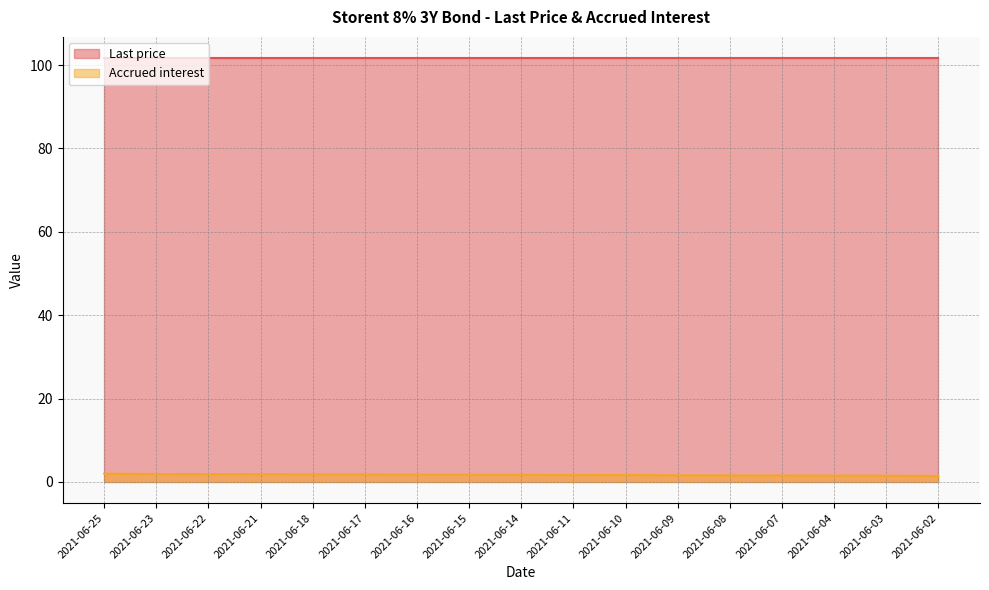

How many distinct data groups are displayed?

2